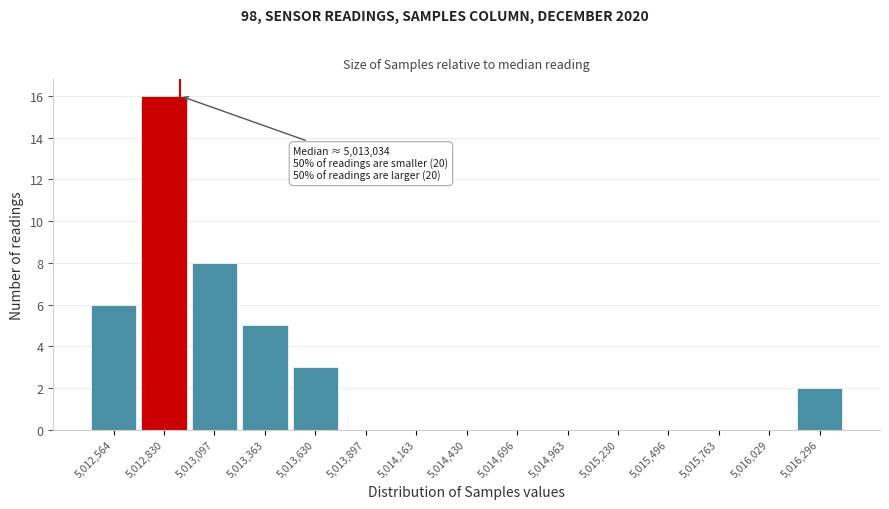

Reading right to left, transcribe all the data shown in this chart.

5,016,296=2	5,016,029=0	5,015,763=0	5,015,496=0	5,015,230=0	5,014,963=0	5,014,696=0	5,014,430=0	5,014,163=0	5,013,897=0	5,013,630=3	5,013,363=5	5,013,097=8	5,012,830=16	5,012,564=6